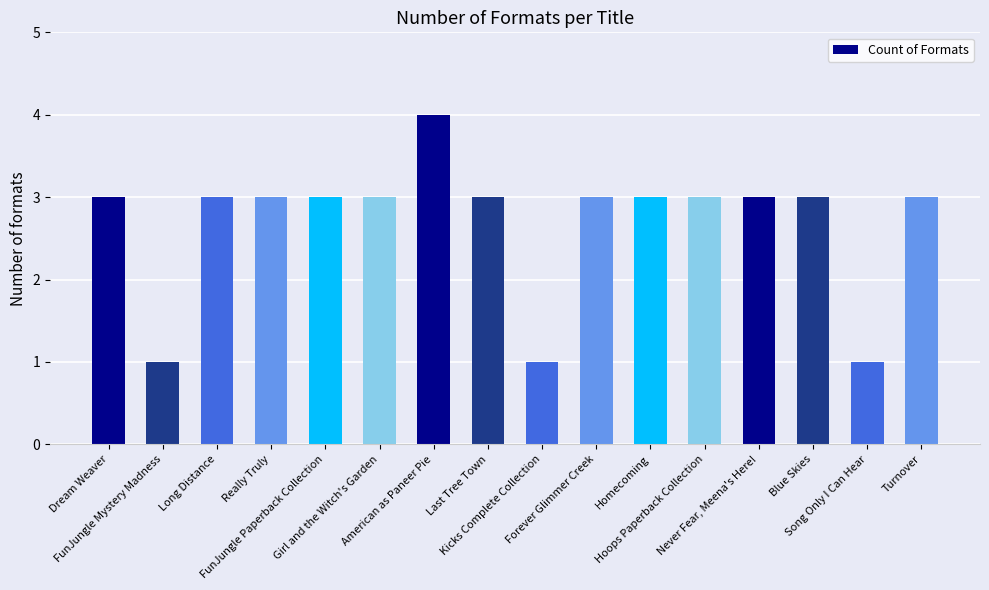

The chart shows a value of 1 at Turnover. True or false?

False